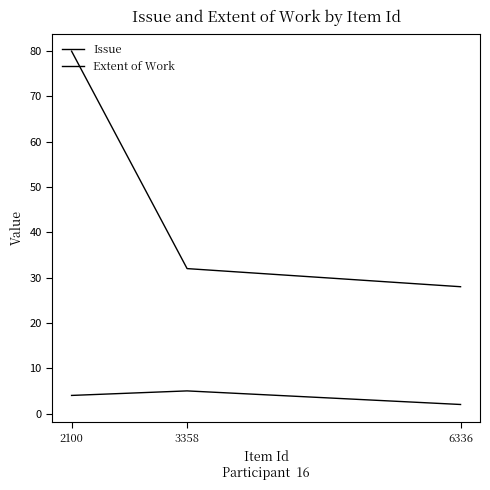

How many Issue values are between 2 and 5?

3